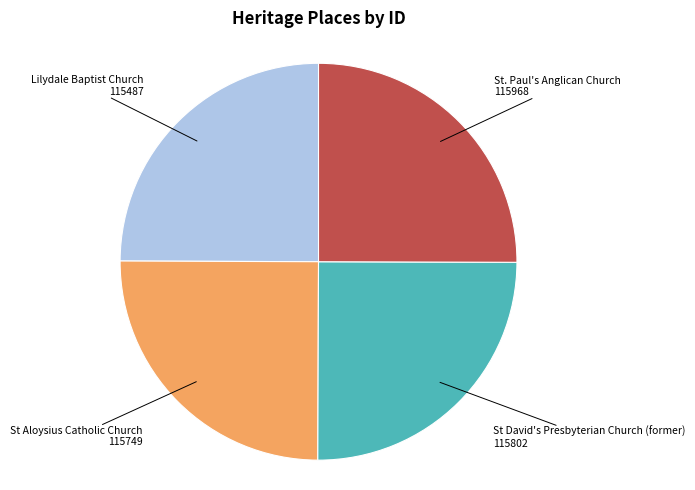

Does any single category account for the majority?

No